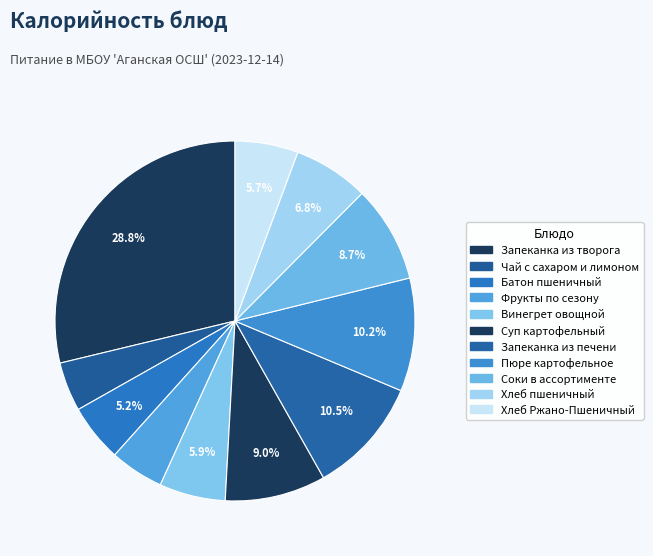

How many segments does this pie chart have?

11